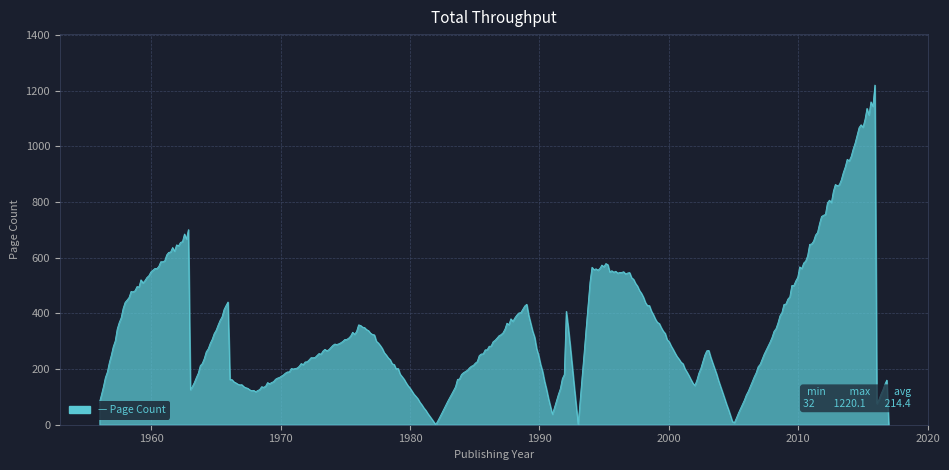

How many lines are shown in the chart?

1